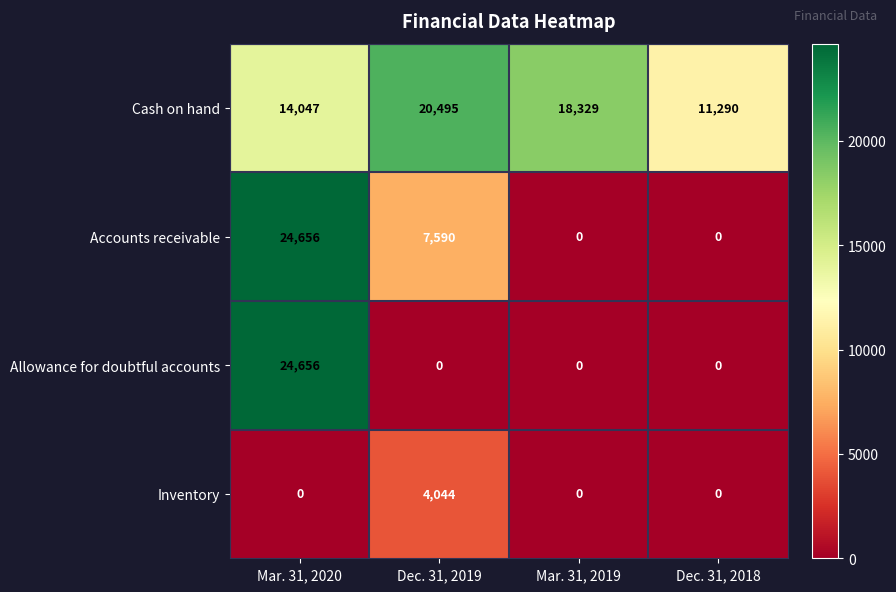

How many Allowance for doubtful accounts values are between 0 and 24656?

4